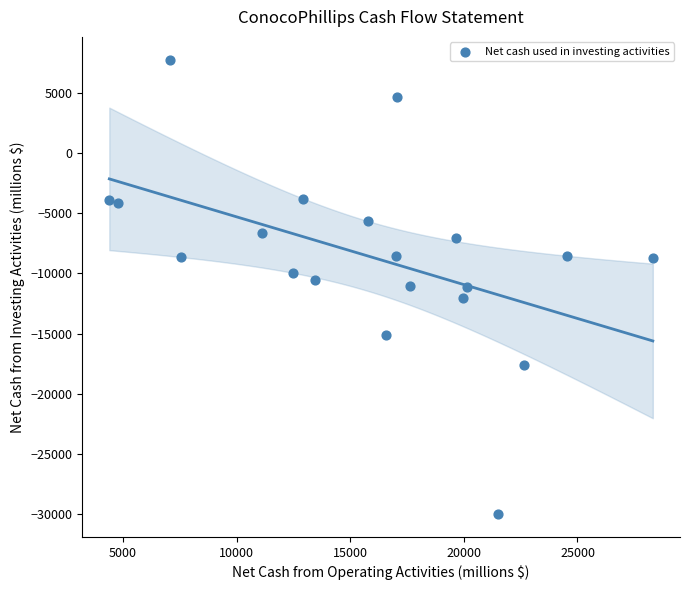

What is the range of Y values (max minus min)?

37755